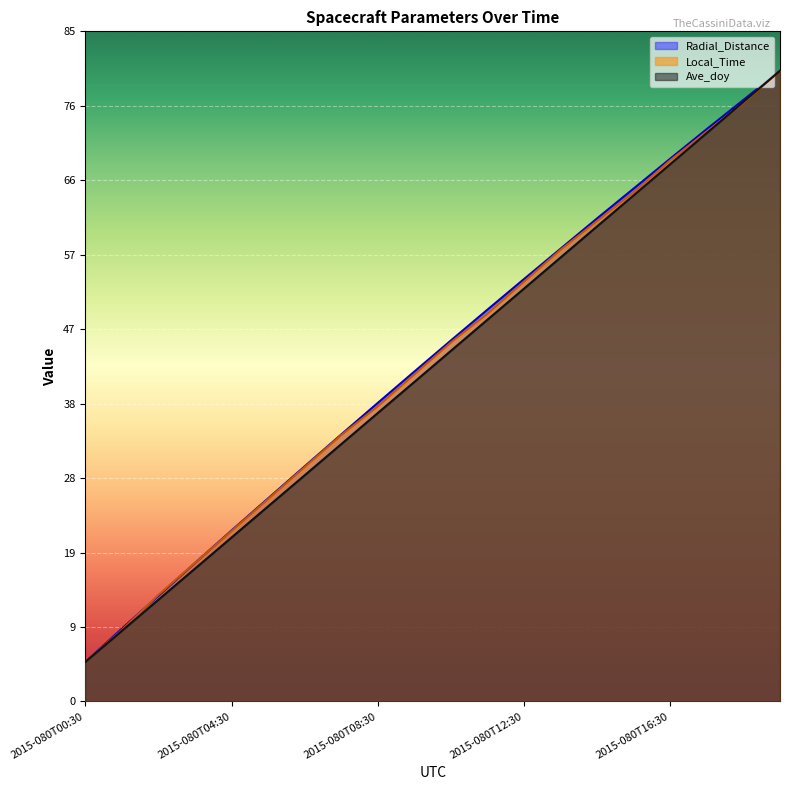

How many lines are shown in the chart?

3